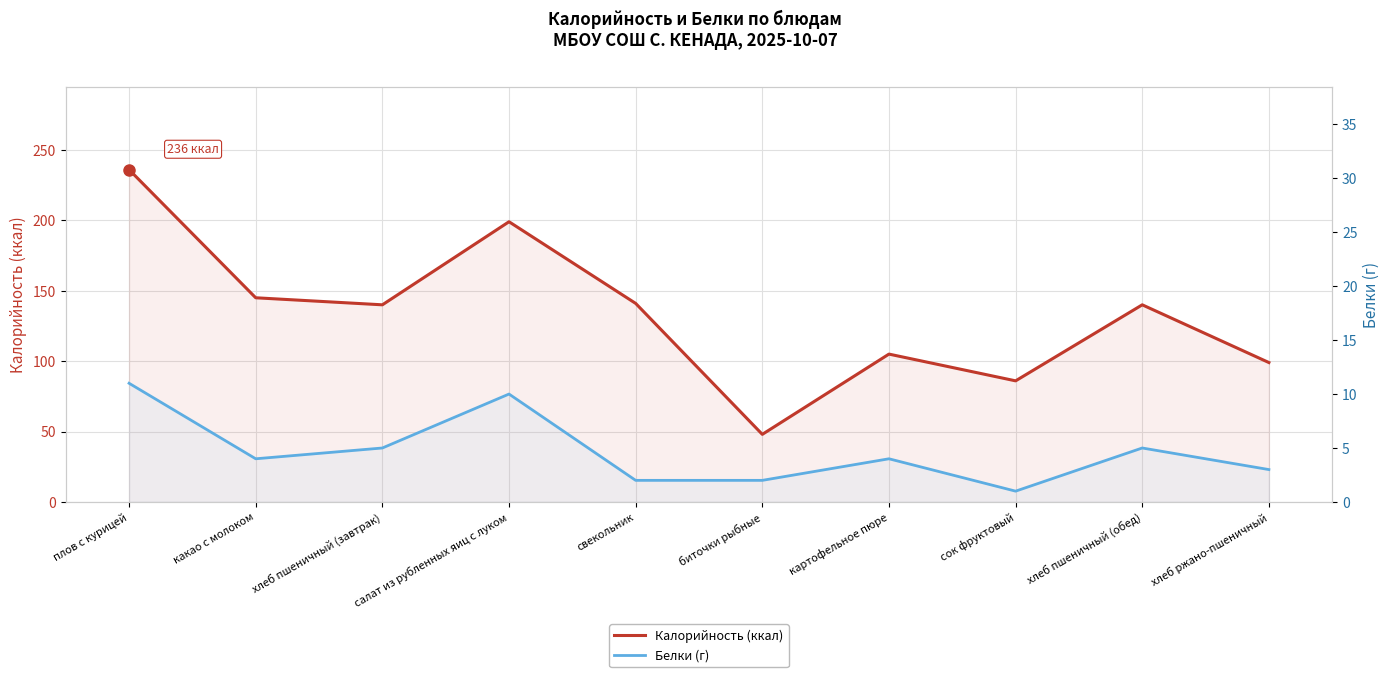

Which series has the widest spread of values?

Калорийность (ккал)